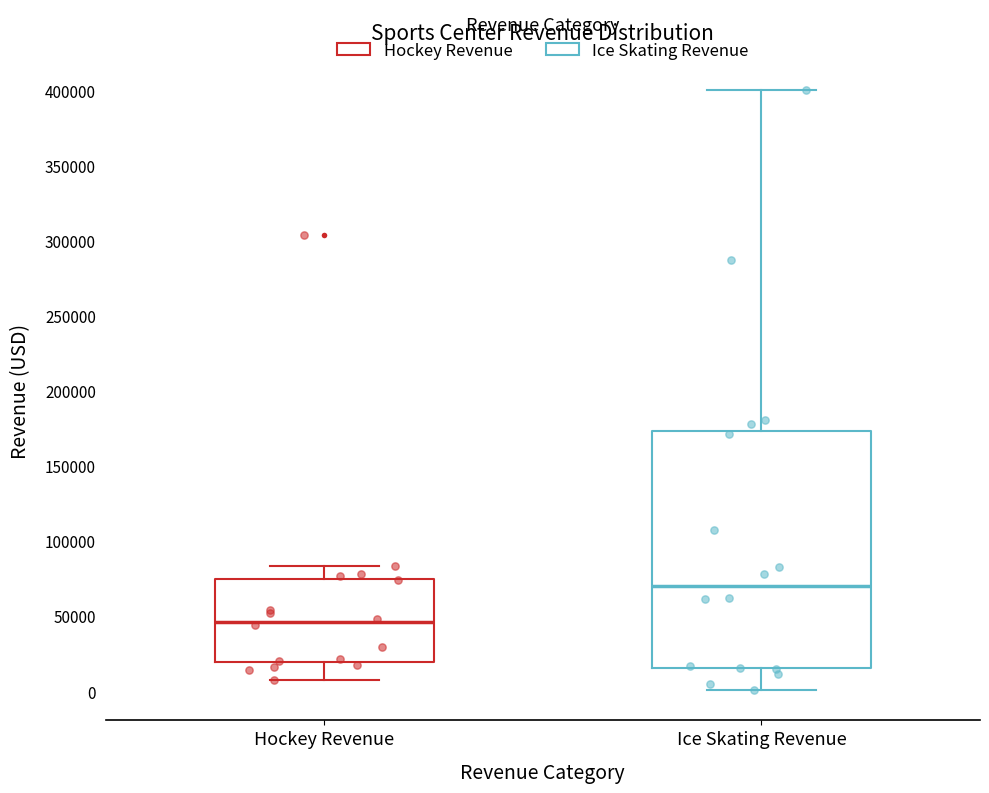

Which box has the highest median line?

Ice Skating Revenue